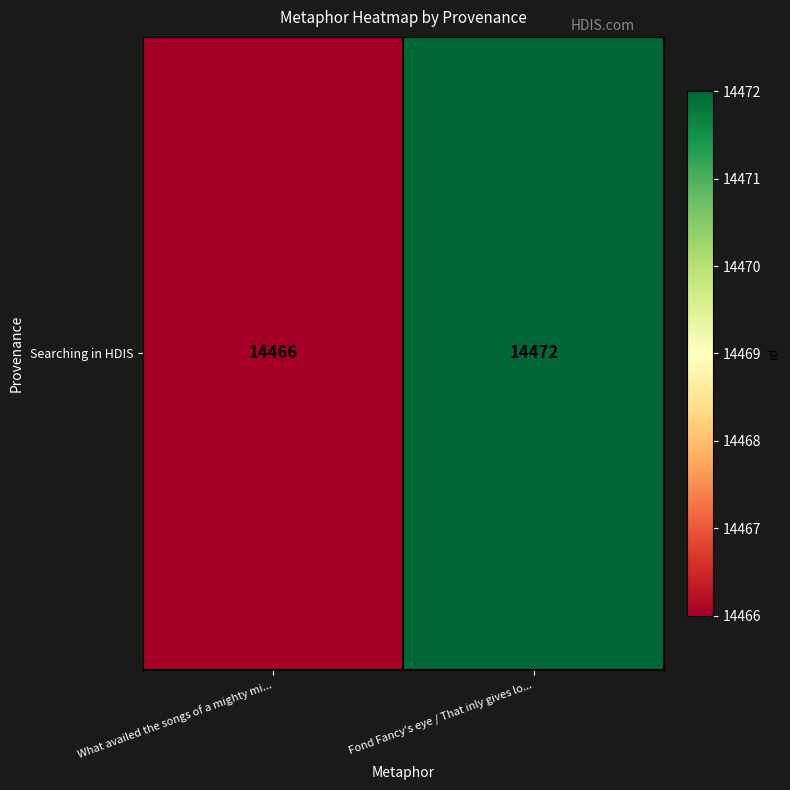

What is the difference between the values at Fond Fancy's eye / That inly gives lo... and What availed the songs of a mighty mi...?

6